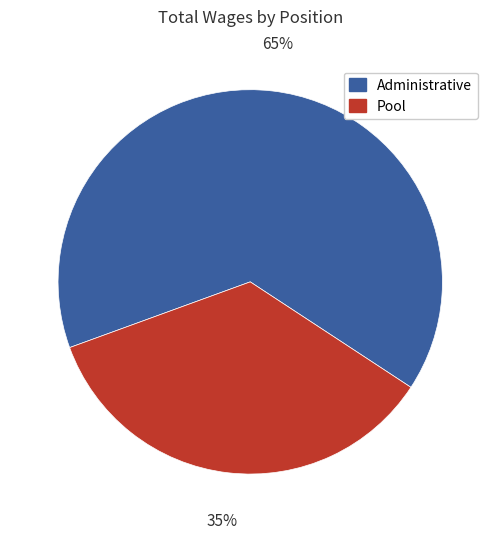

What is the smallest slice in the pie chart?

Pool